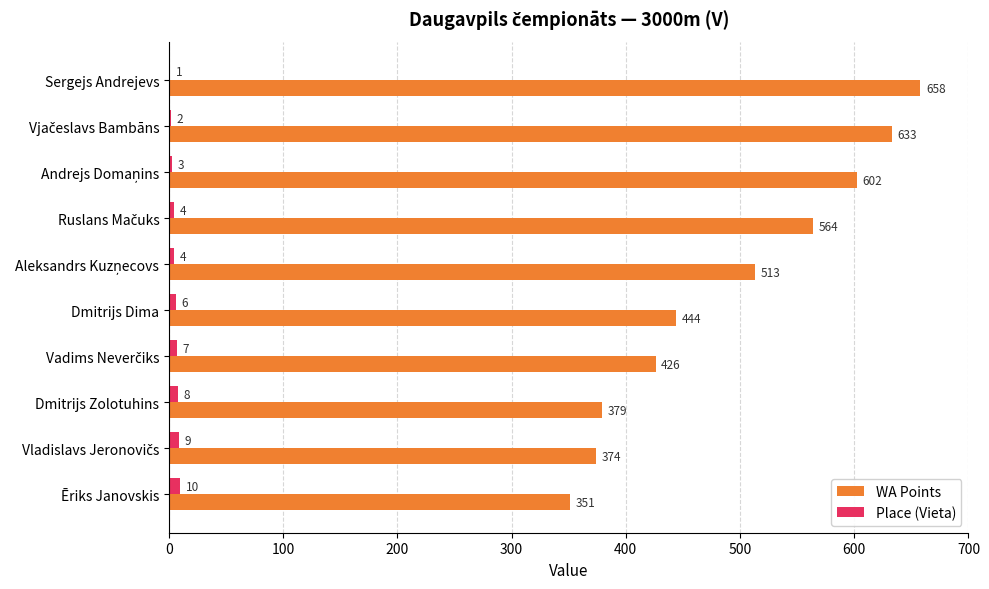

True or false: WA Points has a value of 379 at Dmitrijs Zolotuhins.

True